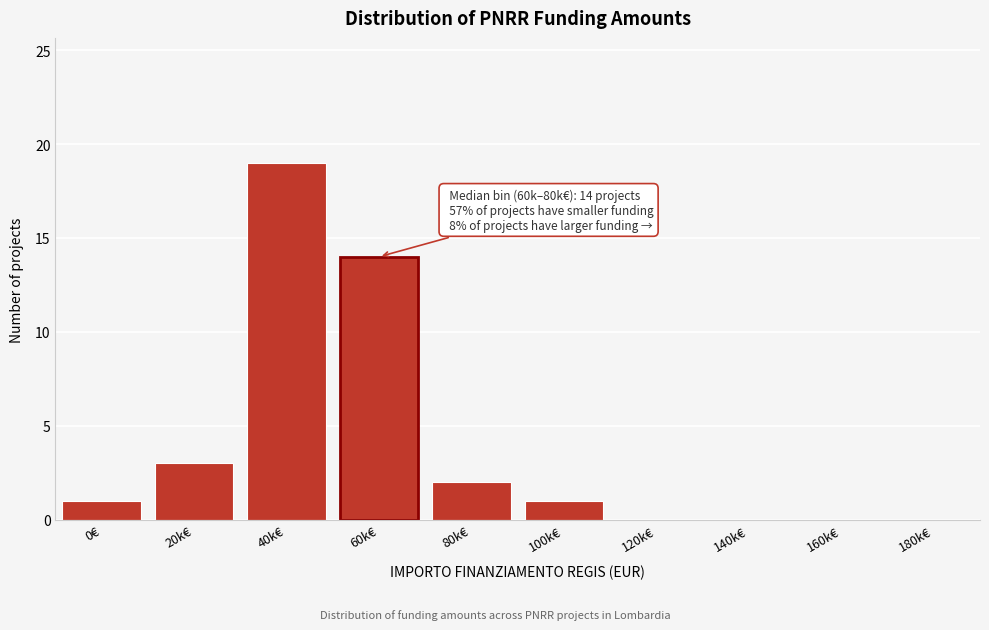

Reading left to right, extract all data points from this chart.

0€=1	20k€=3	40k€=19	60k€=14	80k€=2	100k€=1	120k€=0	140k€=0	160k€=0	180k€=0